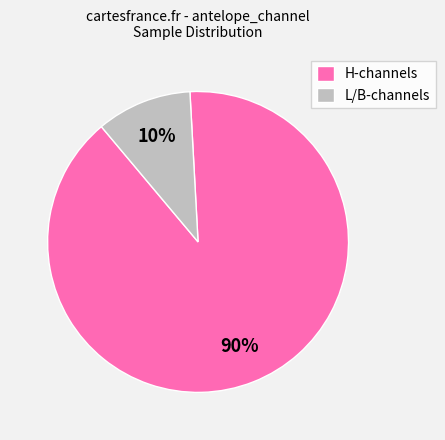

To the nearest percent, what is the difference between the largest and smallest slice percentages?

80%